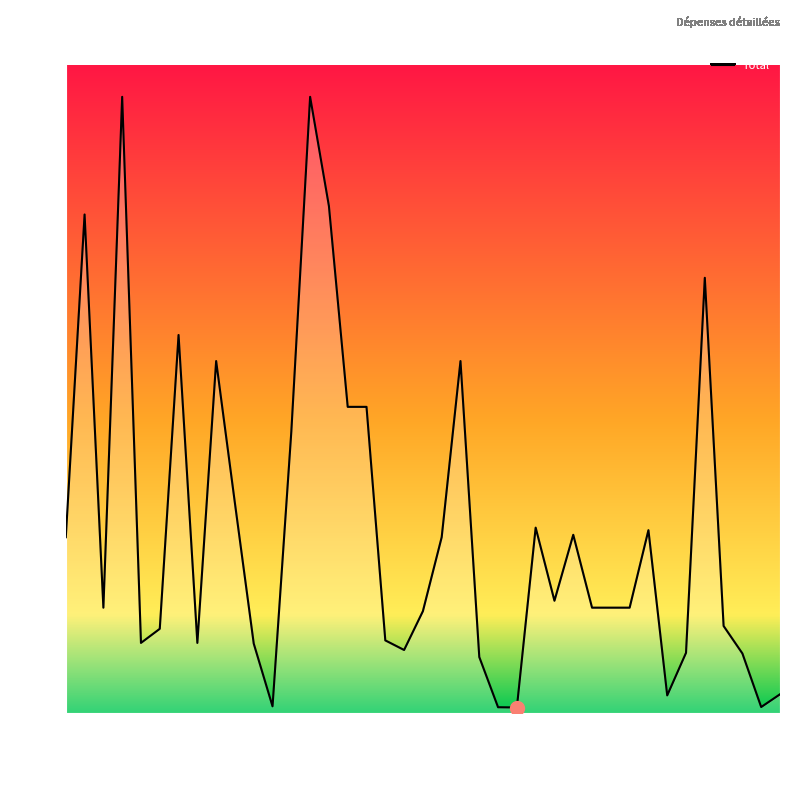

What is the difference between the maximum and minimum values?

866.7